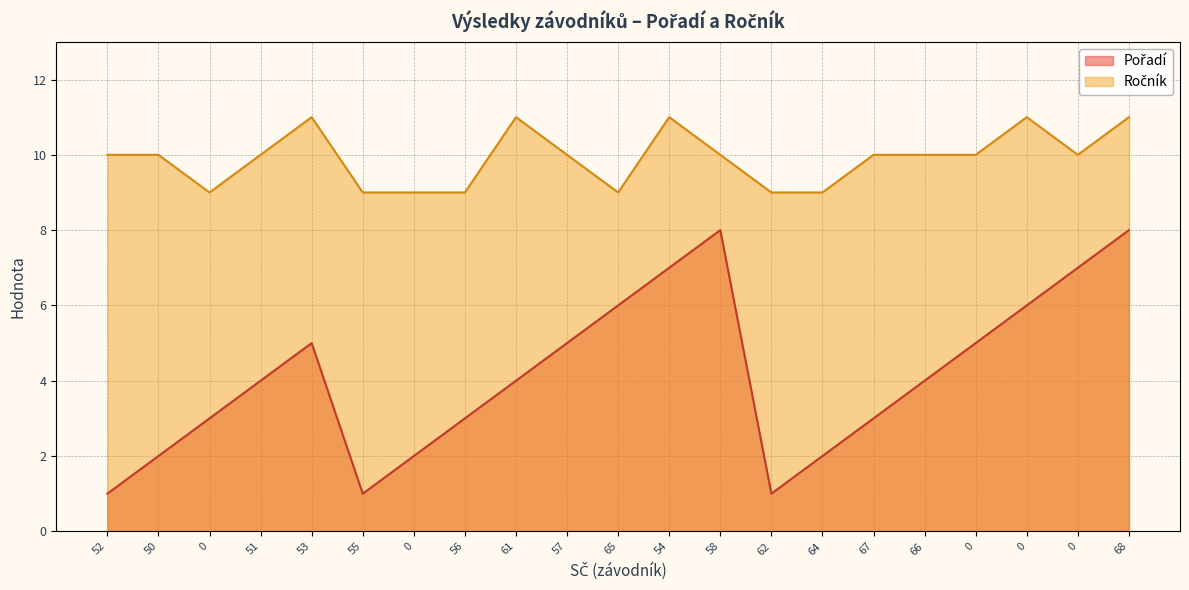

Count the number of categories in the chart.

21